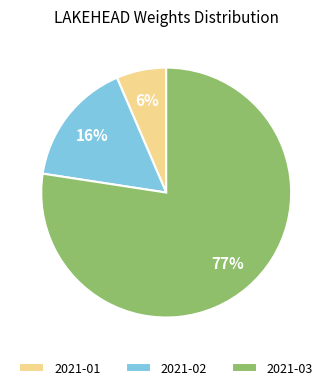

To the nearest percent, what is the difference between the 2021-01 and 2021-02 slice percentages?

10%